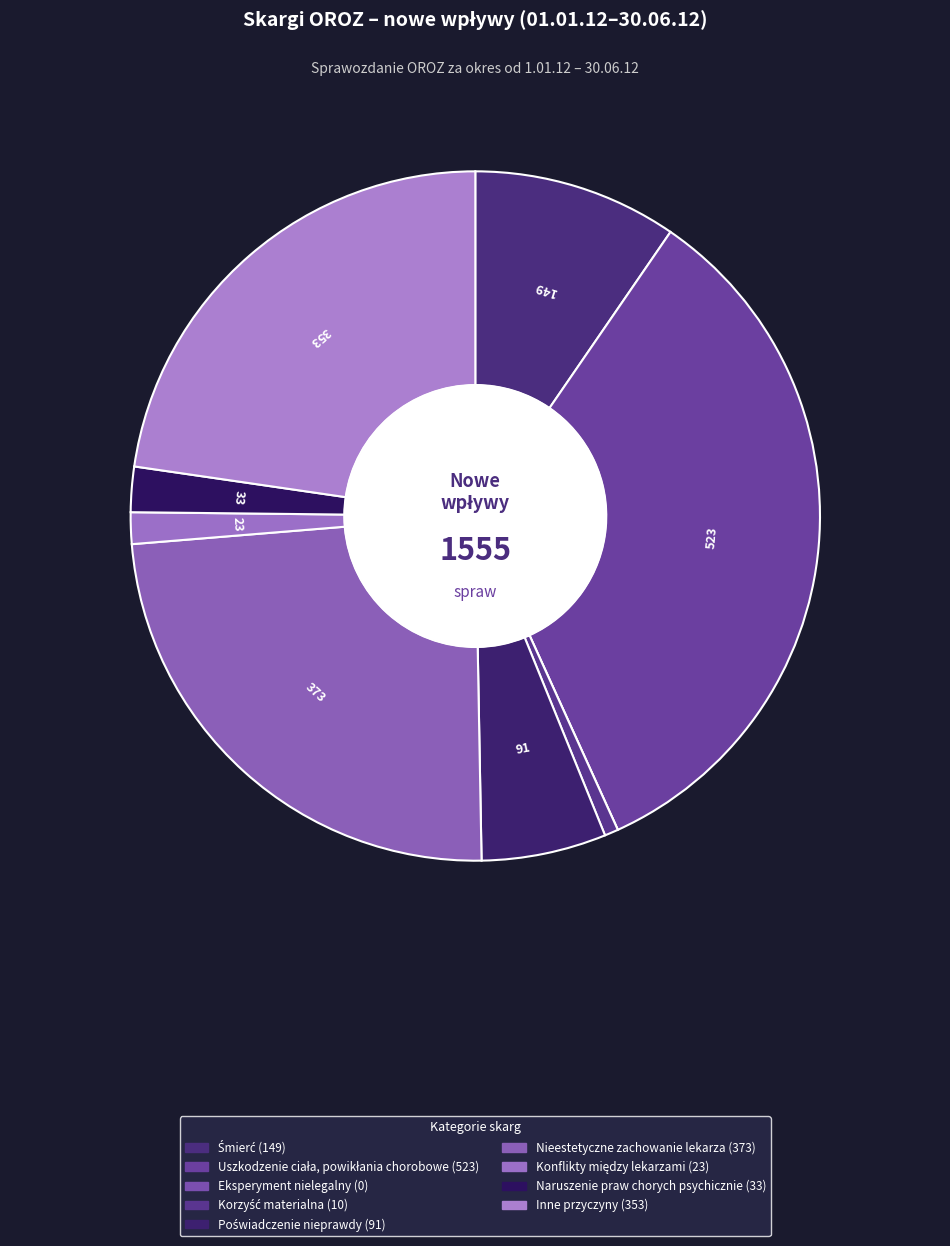

Do Nieestetyczne zachowanie lekarza and Inne przyczyny together represent more than half of the pie?

No